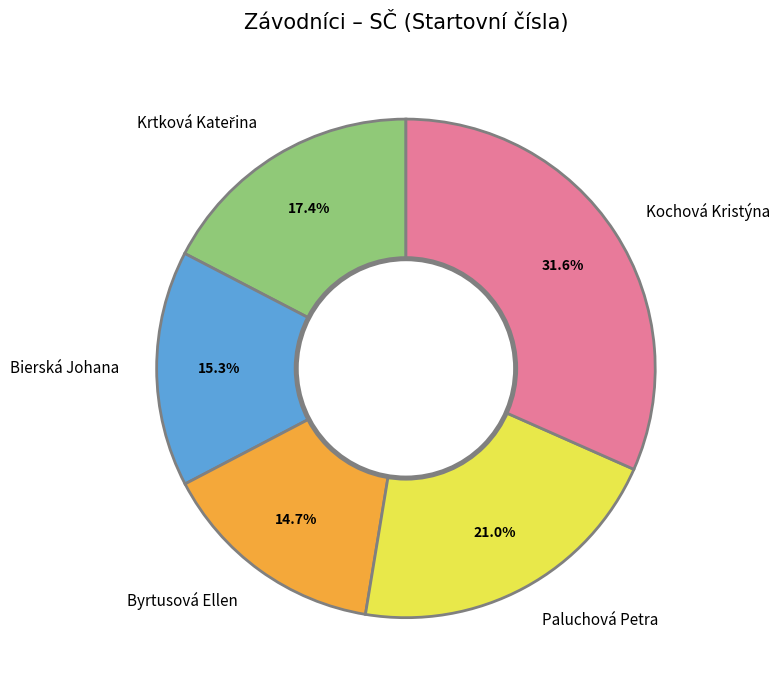

True or false: Bierská Johana accounts for 15% of the total.

True